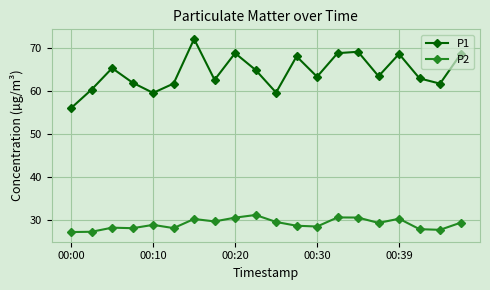

How many lines are shown in the chart?

2